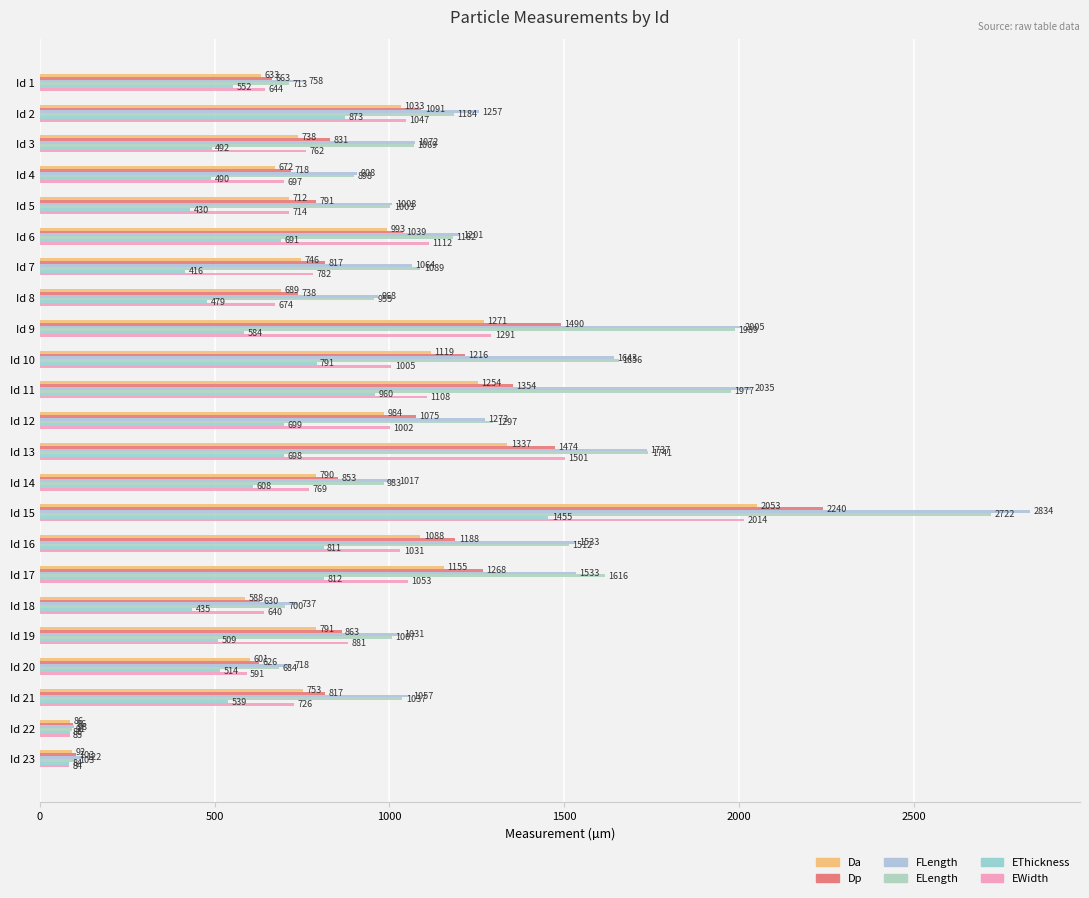

What is the sum of all Dp values?

21977.0